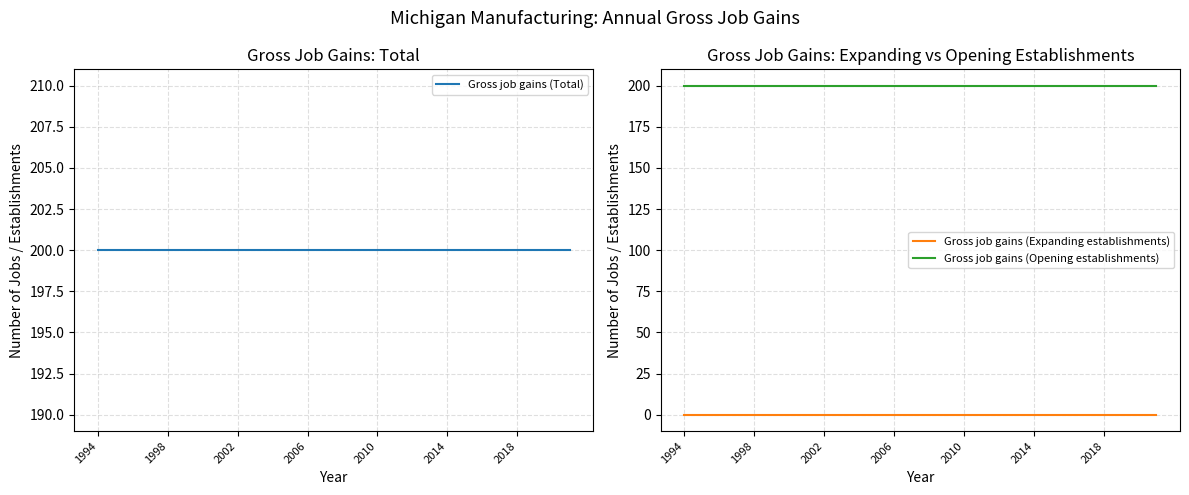

The Gross job gains (Expanding establishments) series shows 0 at 2018. True or false?

True